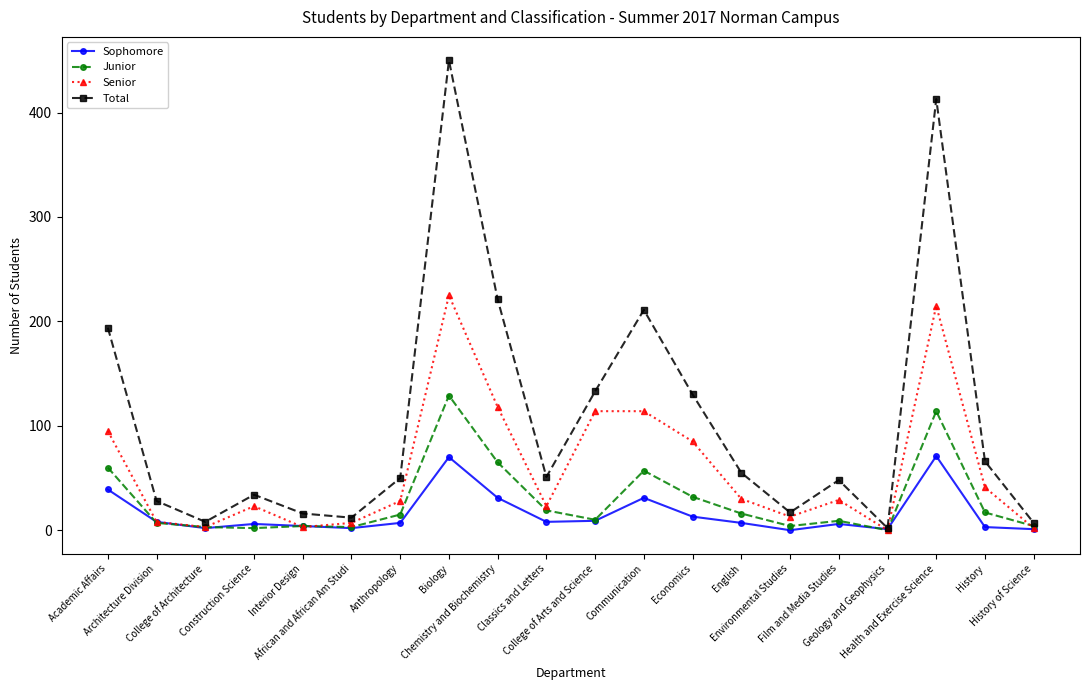

Read the Sophomore value at Anthropology, to the nearest 5.

5